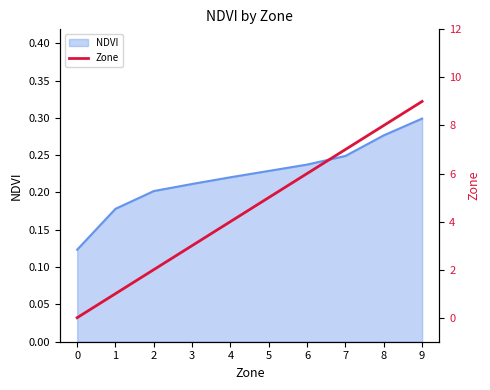

At which label does NDVI reach its peak?

9